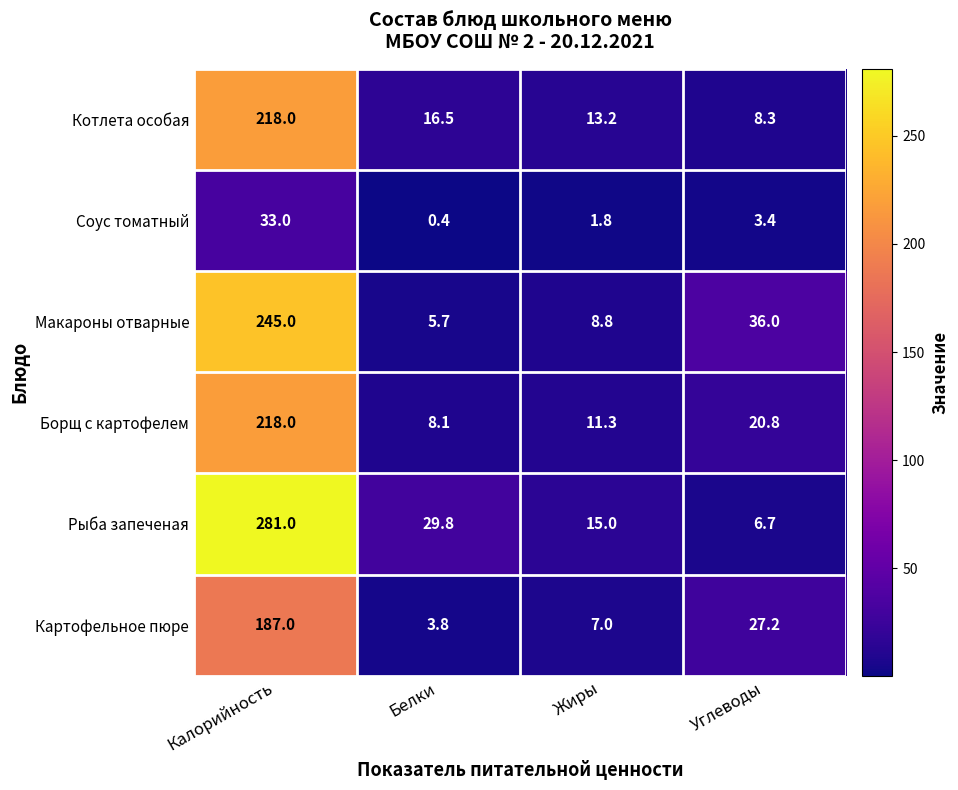

How many distinct data groups are displayed?

6